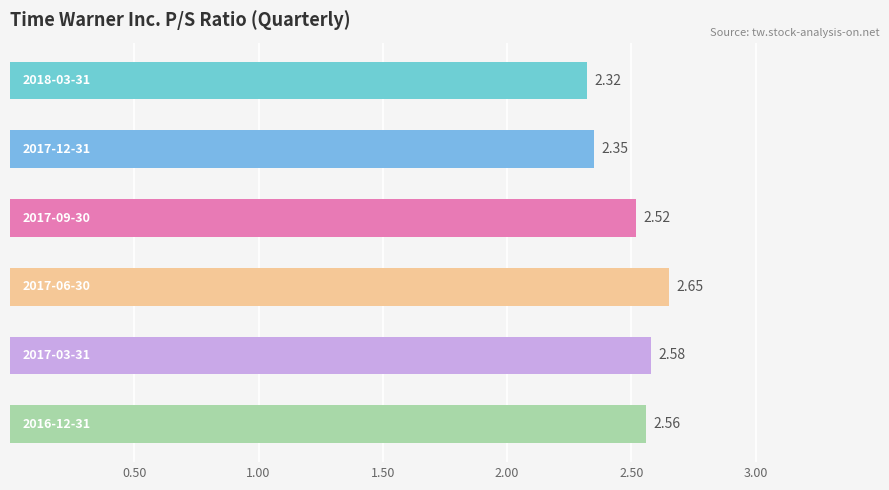

What is the difference between the second highest and minimum values?

0.3